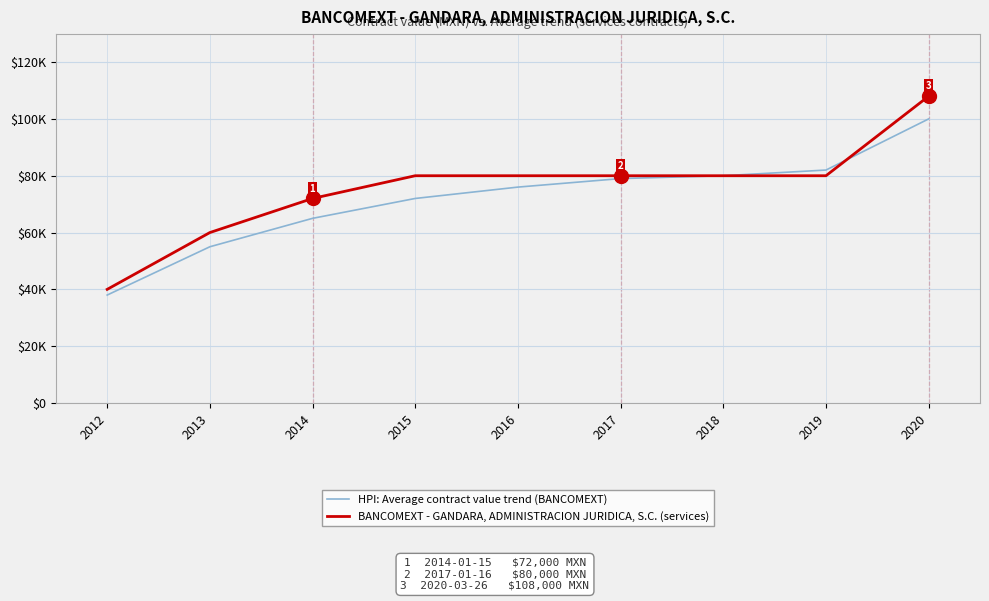

What are all the series names shown in the legend?

HPI: Average contract value trend (BANCOMEXT), BANCOMEXT - GANDARA, ADMINISTRACION JURIDICA, S.C. (services)